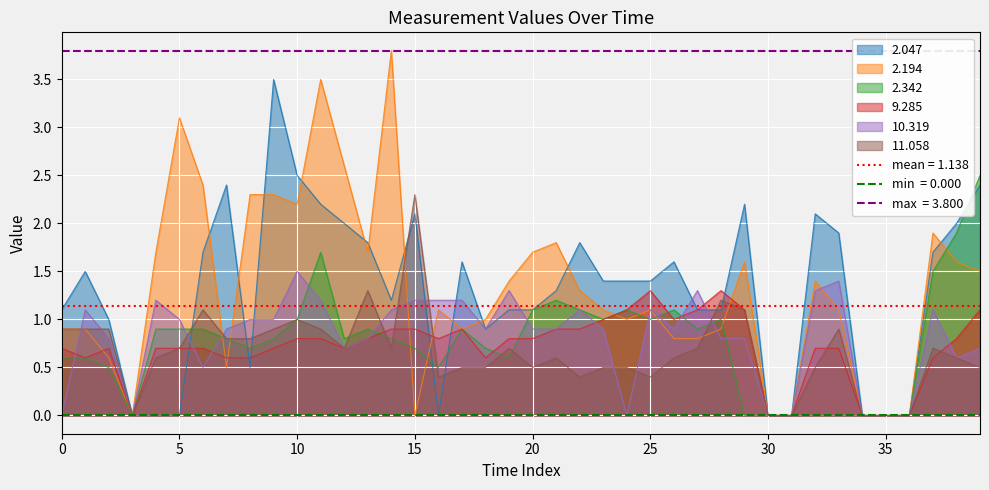

What is the difference between the 2.342 values at 21 and 26?

0.1